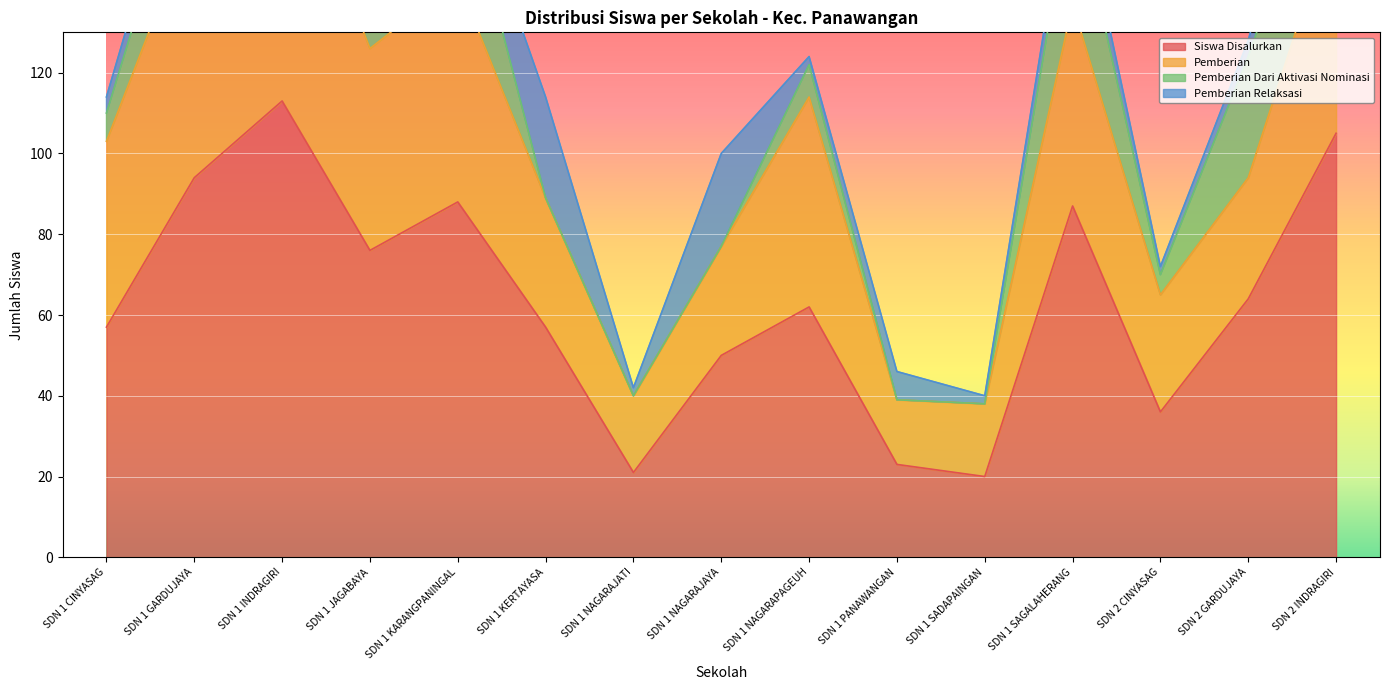

What position from the right is SDN 1 PANAWANGAN?

6